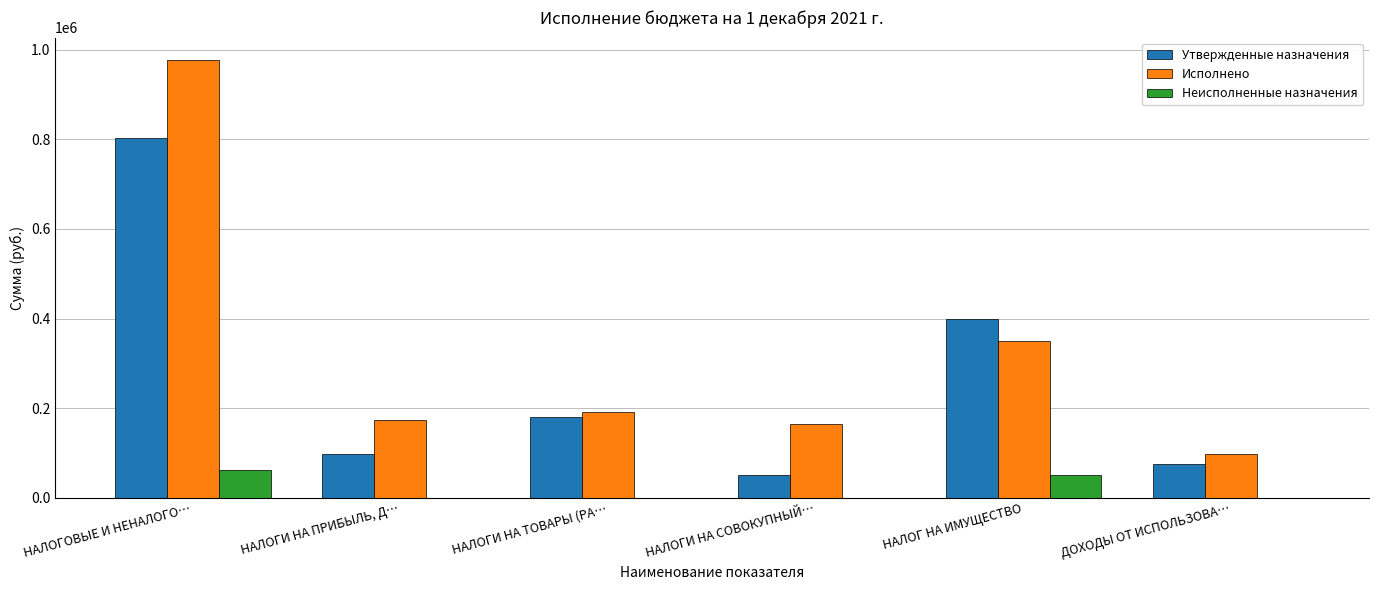

At which label is Неисполненные назначения closest to 31665?

НАЛОГ НА ИМУЩЕСТВО